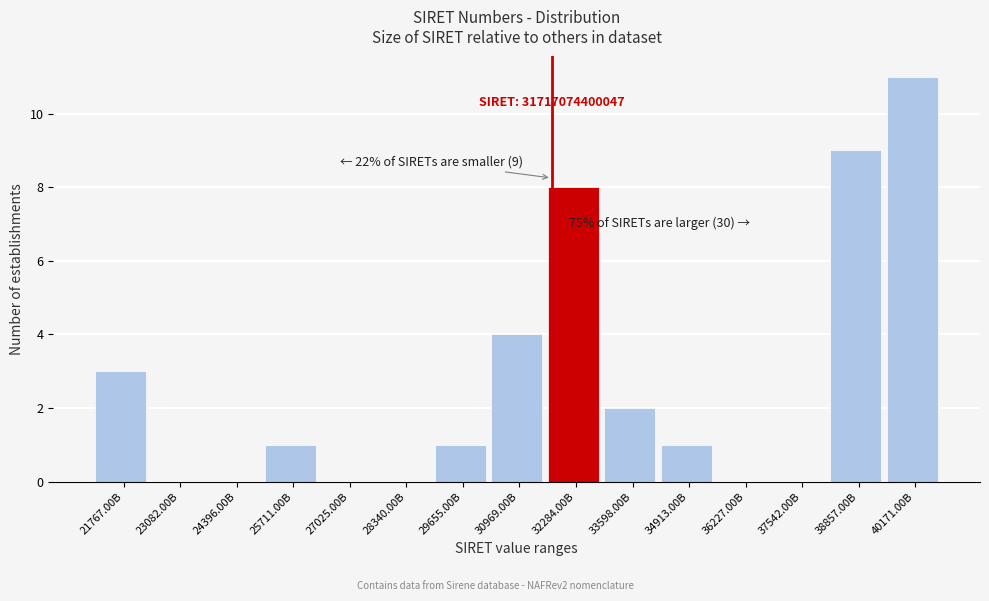

Reading left to right, transcribe all the data shown in this chart.

21767.00B=3	23082.00B=0	24396.00B=0	25711.00B=1	27025.00B=0	28340.00B=0	29655.00B=1	30969.00B=4	32284.00B=8	33598.00B=2	34913.00B=1	36227.00B=0	37542.00B=0	38857.00B=9	40171.00B=11